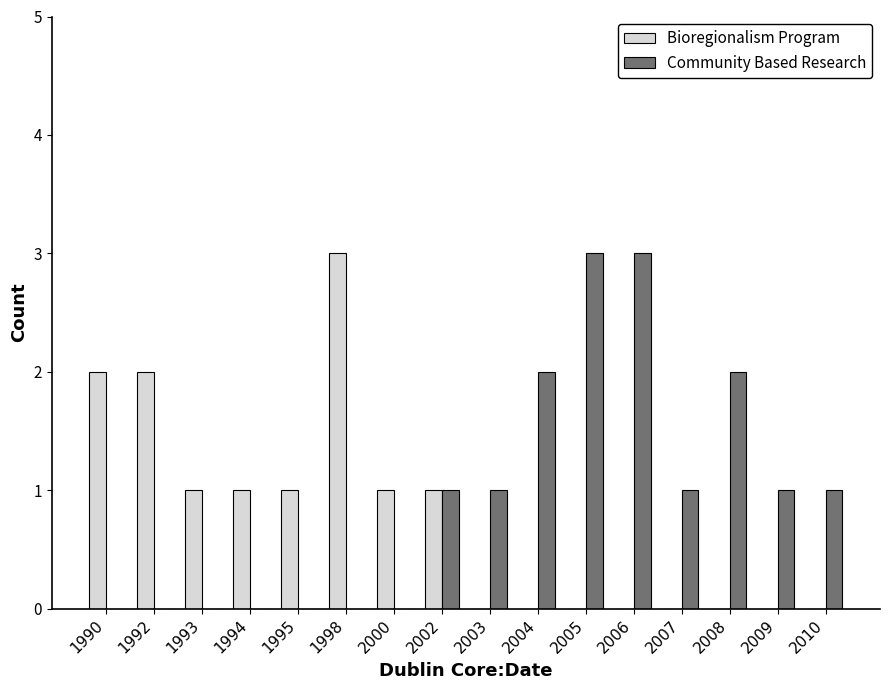

True or false: Community Based Research has a value of 3 at 2006.

True